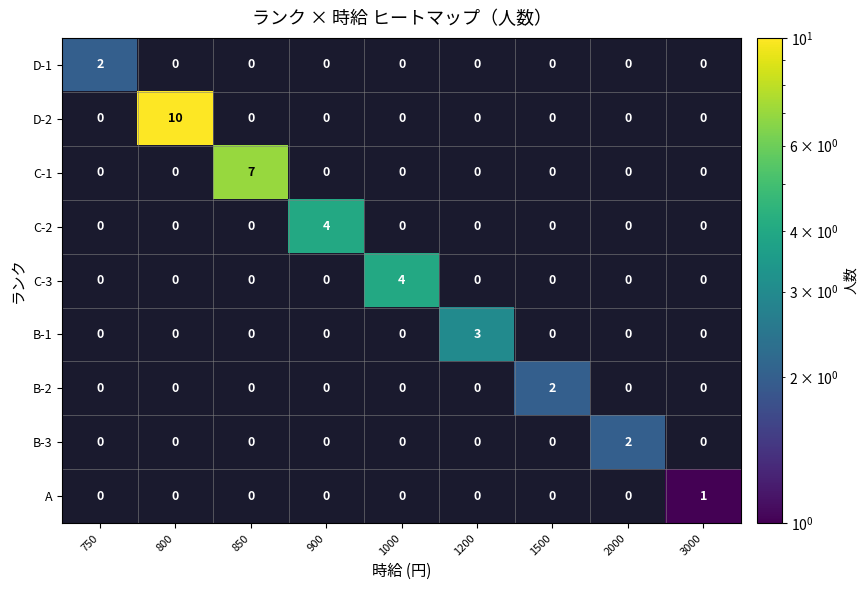

Is it true that C-3 equals 4.0 at 1000?

True